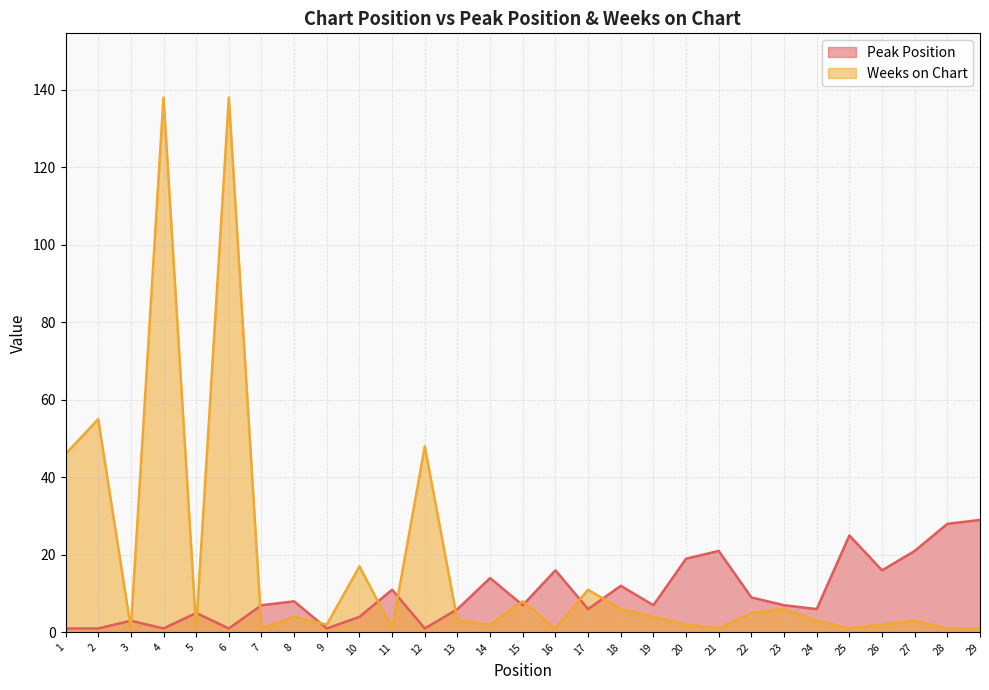

Which series has the largest total across all categories?

Weeks on Chart